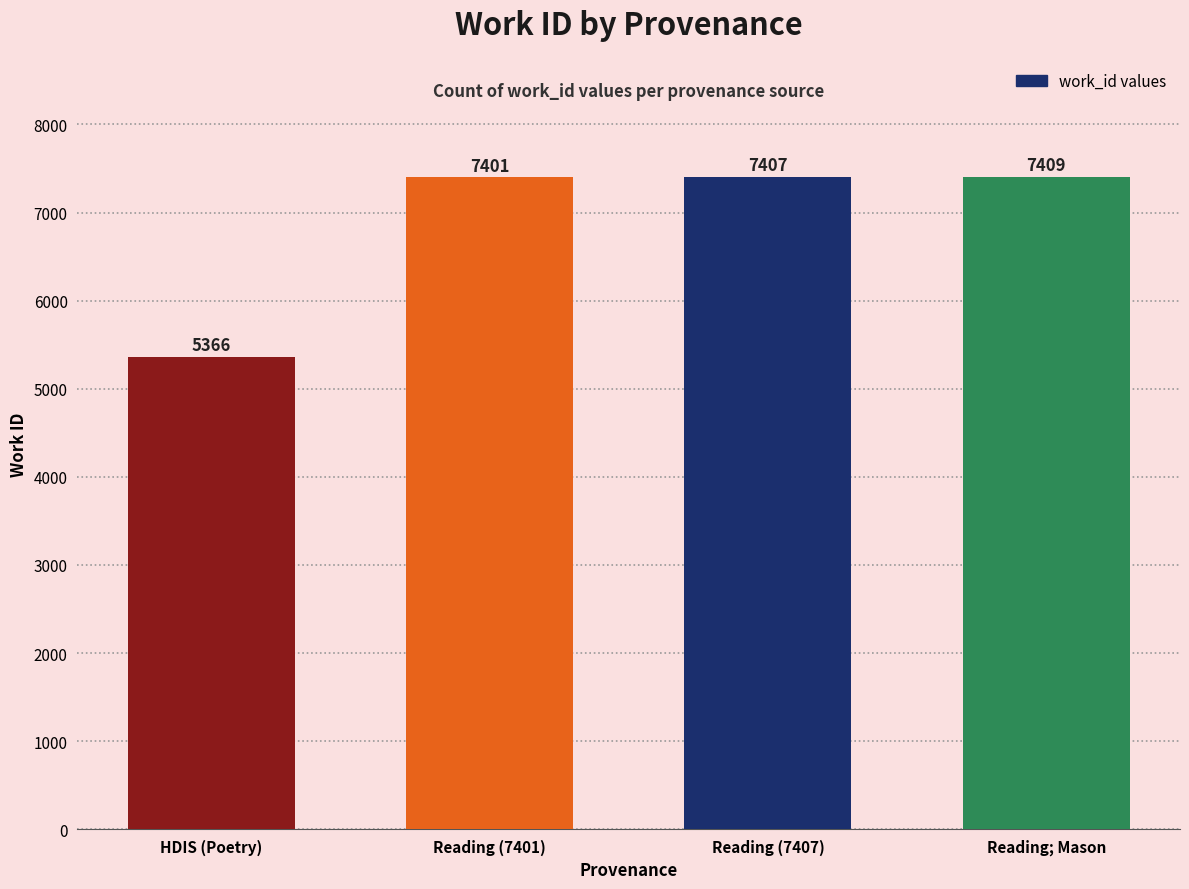

The chart shows a value of 7401 at Reading (7401). True or false?

True